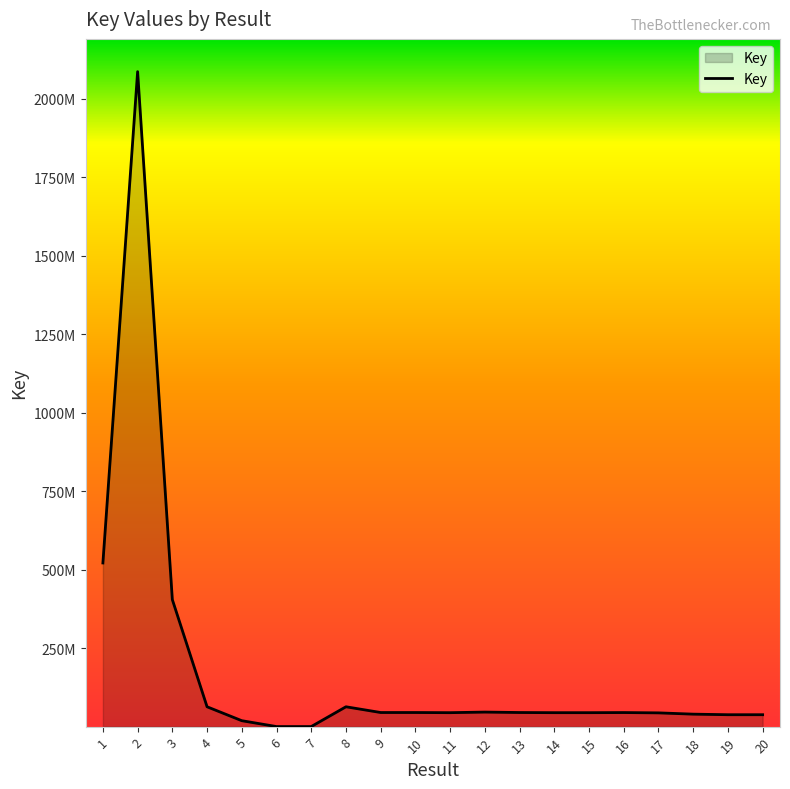

What is the change in value from 5 to 16?

+25922751